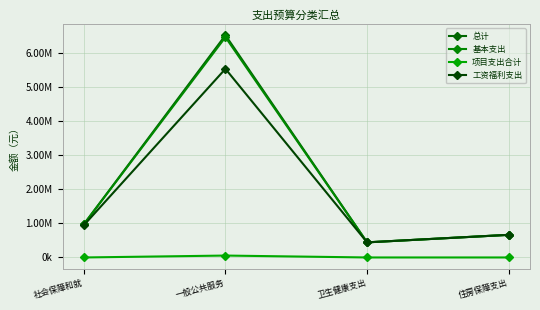

Is this an area chart (filled region under the line)?

No